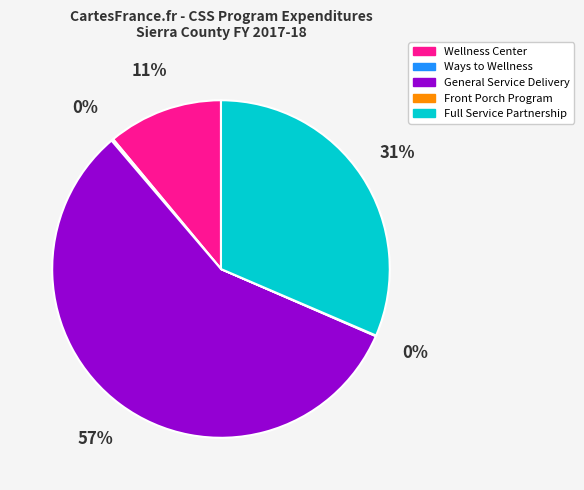

The General Service Delivery slice represents 57% of the pie. True or false?

True